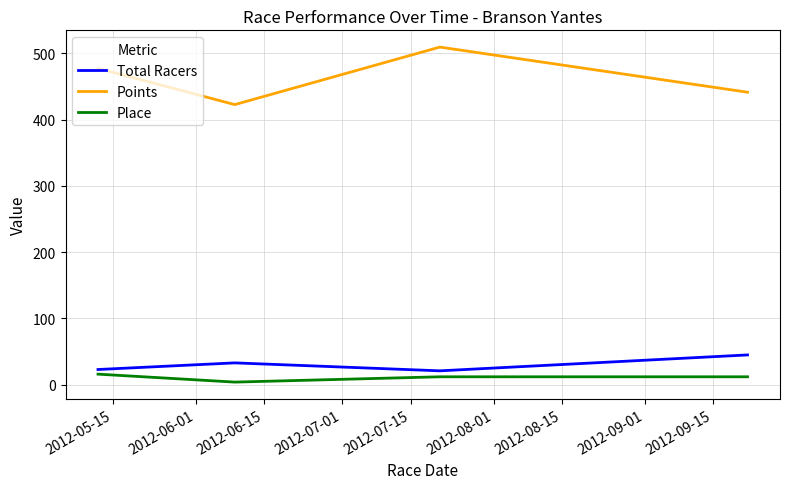

Which series has the widest spread of values?

Points